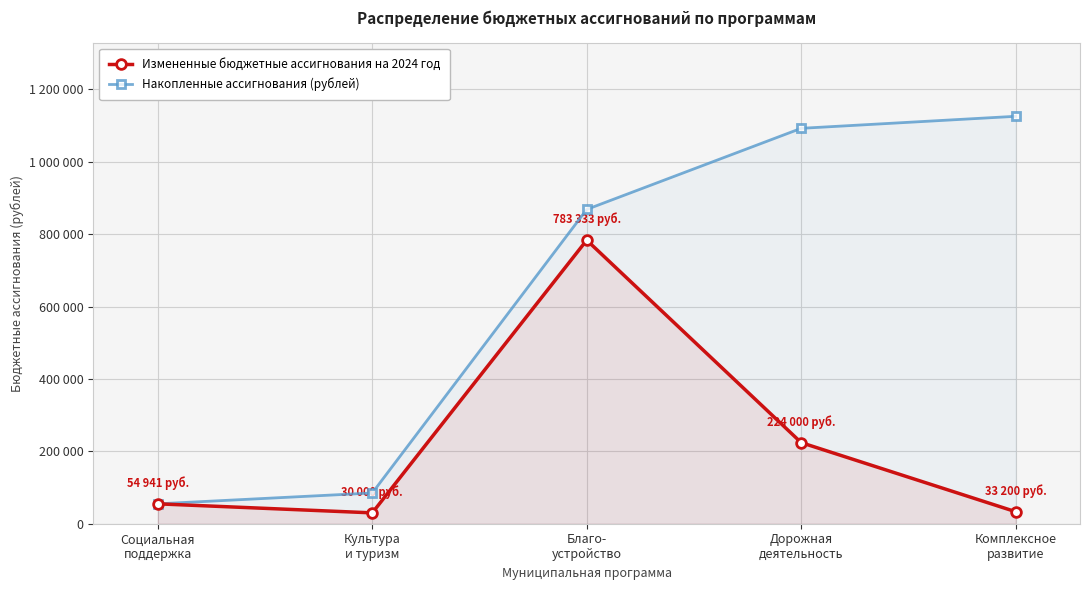

What are all the series names shown in the legend?

Измененные бюджетные ассигнования на 2024 год, Накопленные ассигнования (рублей)